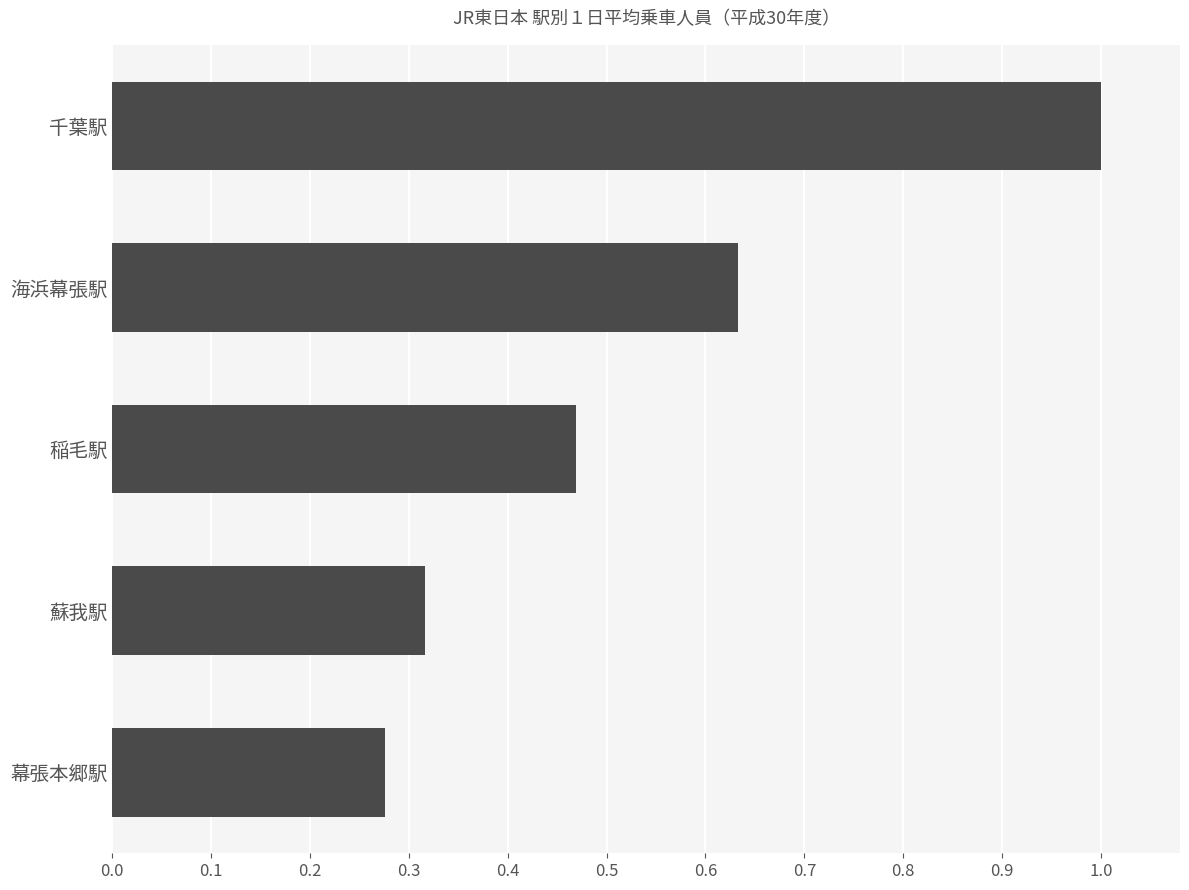

Where is the data nearest to the value 0?

幕張本郷駅